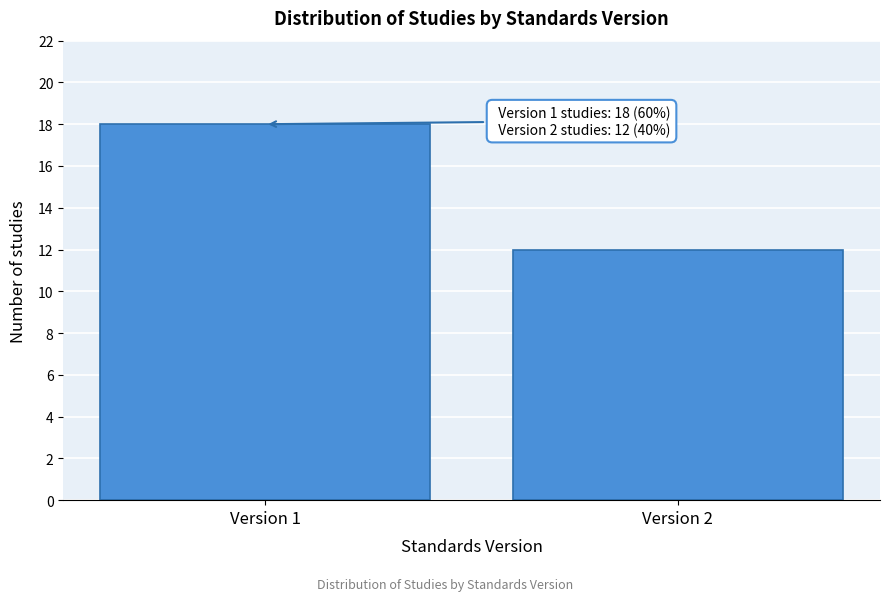

Reading left to right, what are all the values shown in this chart?

18	12